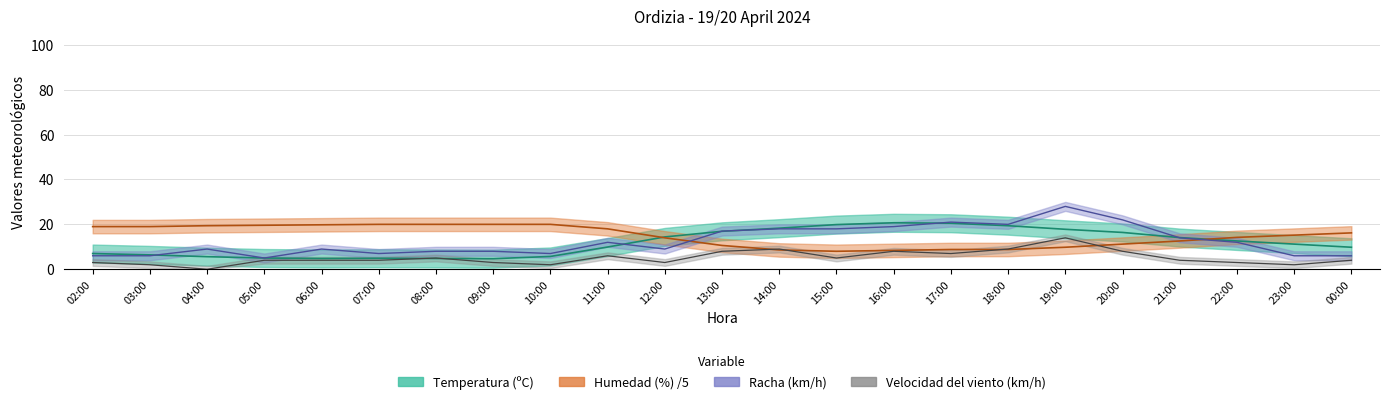

Reading left to right, list all the values displayed in this chart.

Temperatura (ºC): 7.0	6.4	5.6	5.0	4.8	4.9	4.8	4.7	5.7	9.9	14.4	16.9	18.3	19.9	20.7	20.5	19.4	17.8	16.4	14.1	12.6	11.2	9.8
Humedad (%): 19.0	19.0	19.4	19.6	19.8	20.0	20.0	20.0	20.0	18.0	14.0	10.6	8.6	8.0	8.4	8.8	8.8	9.8	11.2	12.6	14.2	15.2	16.2
Velocidad del viento (km/h): 3.0	2.0	0.0	4.0	4.0	4.0	5.0	3.0	2.0	6.0	3.0	8.0	9.0	5.0	8.0	7.0	9.0	14.0	8.0	4.0	3.0	2.0	4.0
Racha (km/h): 6.0	6.0	9.0	5.0	9.0	7.0	8.0	8.0	7.0	12.0	9.0	17.0	18.0	18.0	19.0	21.0	20.0	28.0	22.0	14.0	12.0	6.0	6.0